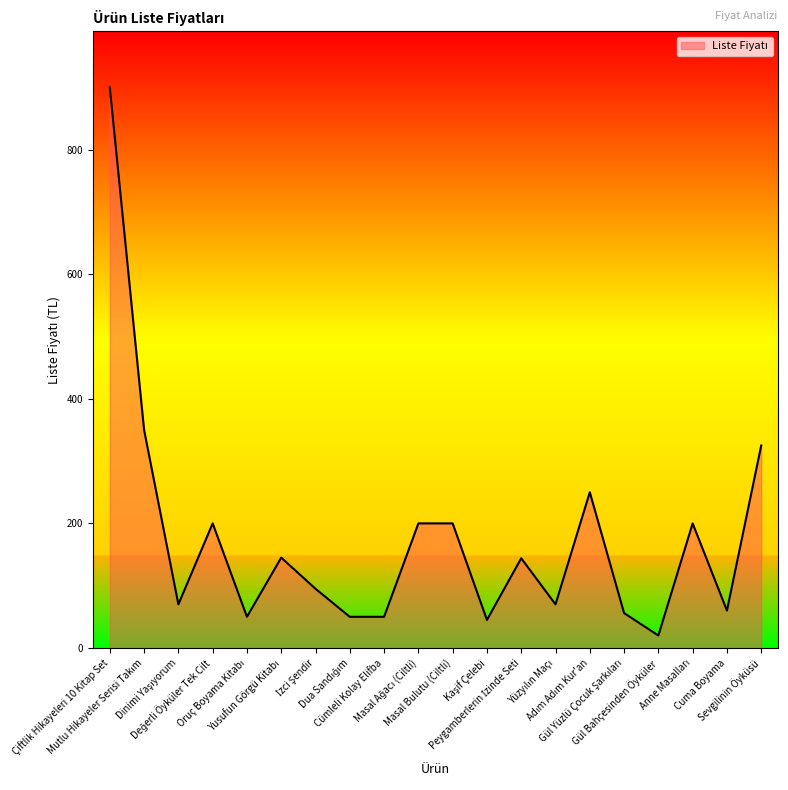

What is the maximum value shown in the chart?

900